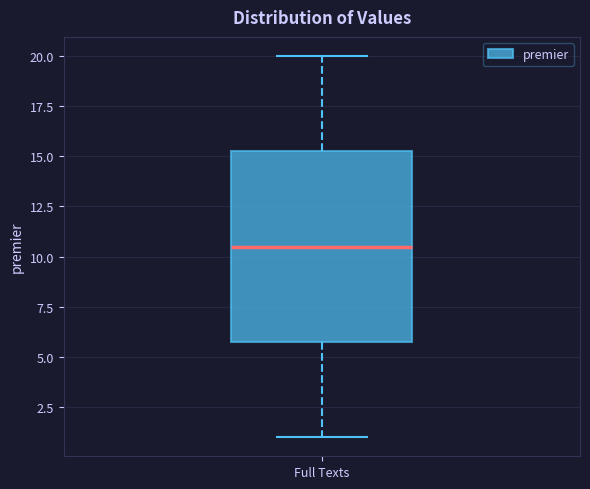

Read this box plot against the y-axis: the position of the median line, the range covered by the box, and the ends of both whiskers. The values are not printed on the chart, so give them approximately, as read against the axis.

median 10.5, box 6.0 to 15.5, whiskers 1.0 to 20.0